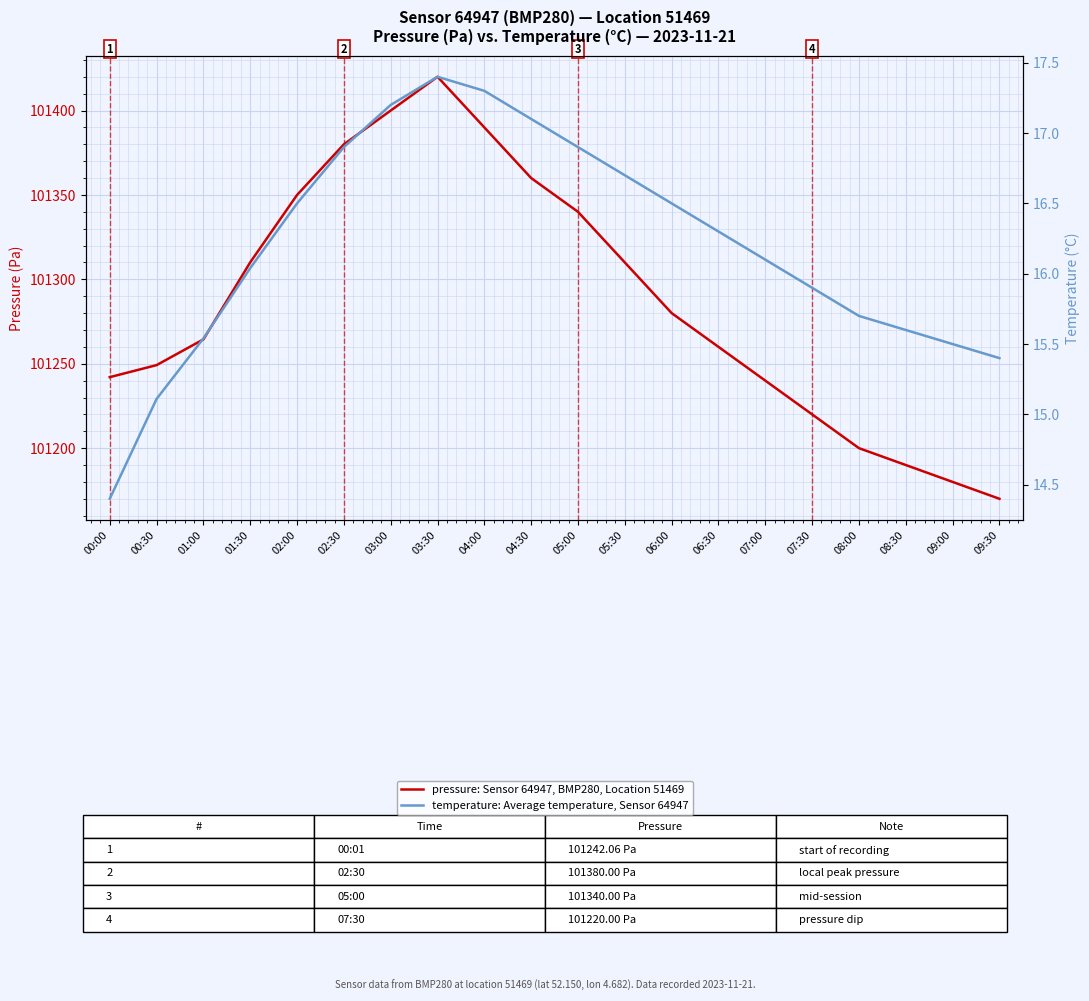

Reading left to right, extract all data points from this chart.

pressure: Sensor 64947, BMP280, Location 51469: 00:00=101242.1	00:30=101249.2	01:00=101264.4	01:30=101310.1	02:00=101350.0	02:30=101380.0	03:00=101400.0	03:30=101420.0	04:00=101390.0	04:30=101360.0	05:00=101340.0	05:30=101310.0	06:00=101280.0	06:30=101260.0	07:00=101240.0	07:30=101220.0	08:00=101200.0	08:30=101190.0	09:00=101180.0	09:30=101170.0
temperature: Average temperature, Sensor 64947: 00:00=14.4	00:30=15.1	01:00=15.5	01:30=16.0	02:00=16.5	02:30=16.9	03:00=17.2	03:30=17.4	04:00=17.3	04:30=17.1	05:00=16.9	05:30=16.7	06:00=16.5	06:30=16.3	07:00=16.1	07:30=15.9	08:00=15.7	08:30=15.6	09:00=15.5	09:30=15.4